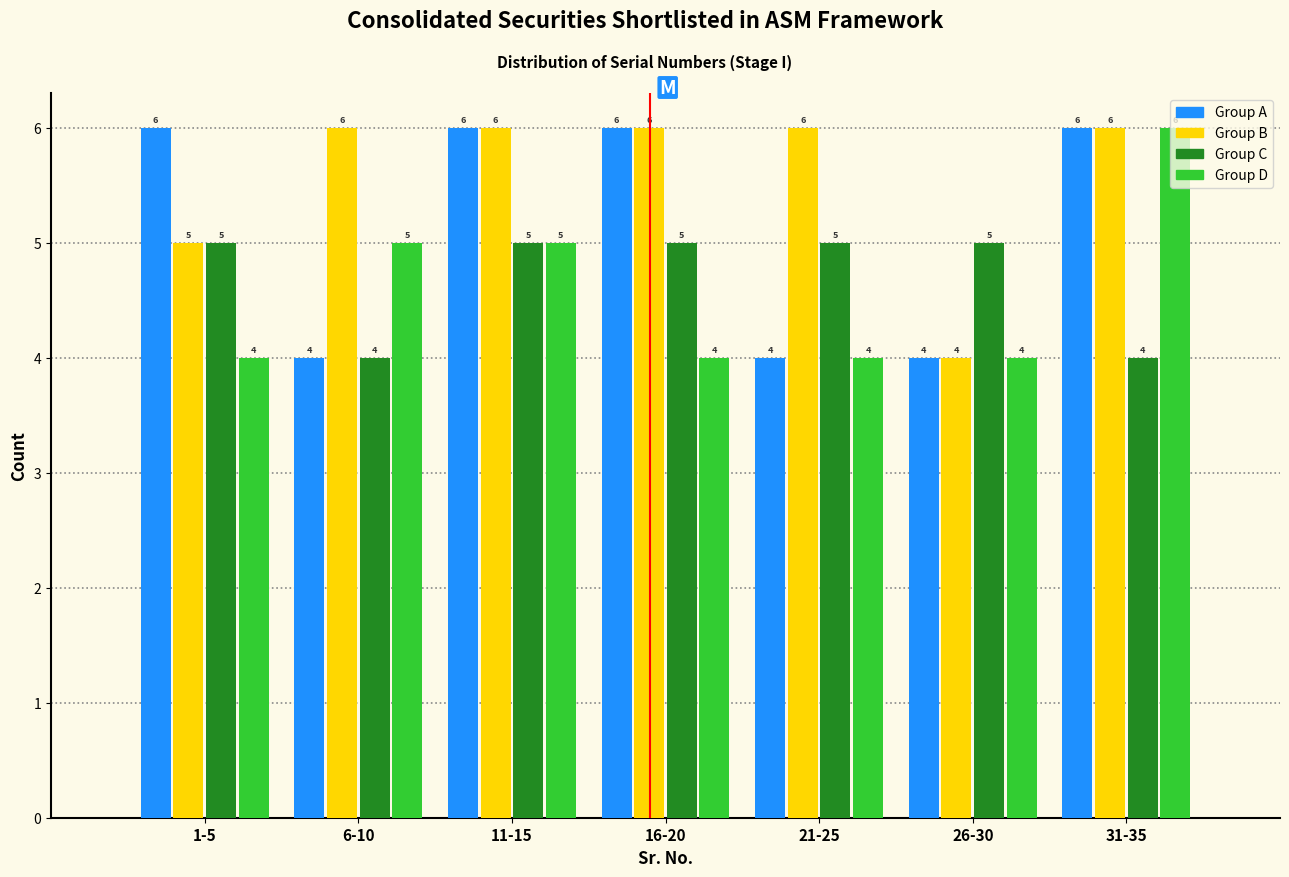

Reading left to right, what are all the values shown in this chart?

Group A: 6	4	6	6	4	4	6
Group B: 5	6	6	6	6	4	6
Group C: 5	4	5	5	5	5	4
Group D: 4	5	5	4	4	4	6